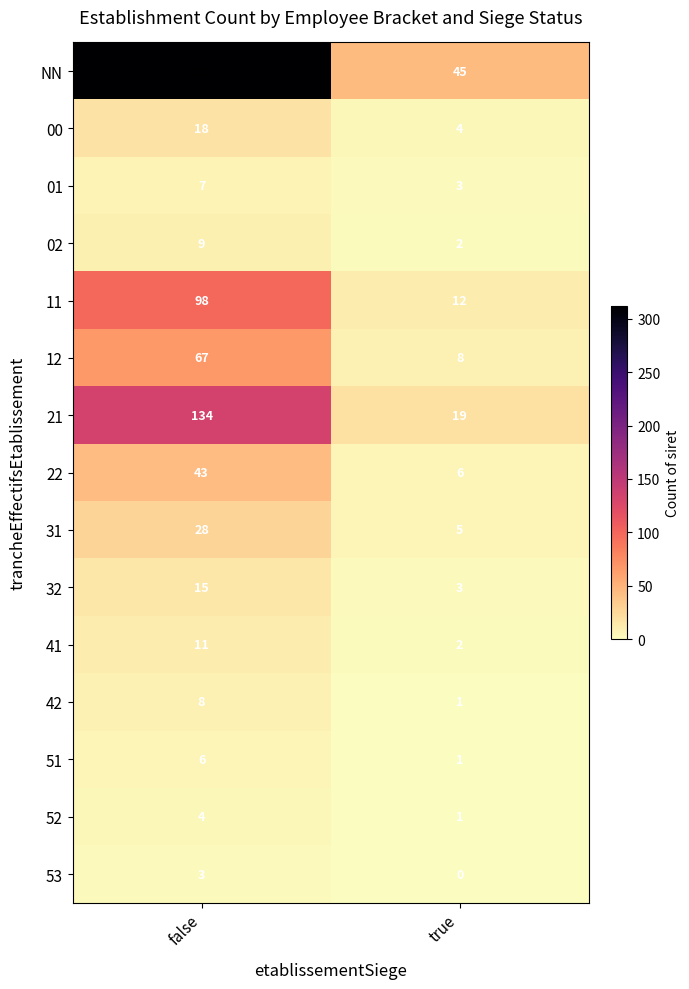

Reading left to right, extract all data points from this chart.

NN: 312	45
00: 18	4
01: 7	3
02: 9	2
11: 98	12
12: 67	8
21: 134	19
22: 43	6
31: 28	5
32: 15	3
41: 11	2
42: 8	1
51: 6	1
52: 4	1
53: 3	0